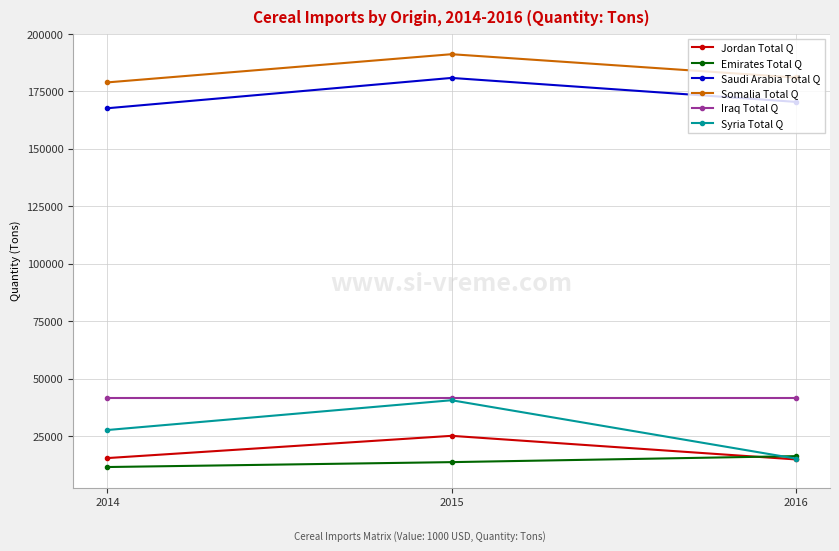

Is the value of Emirates Total Q at 2016 greater than the value of Somalia Total Q at 2015?

No